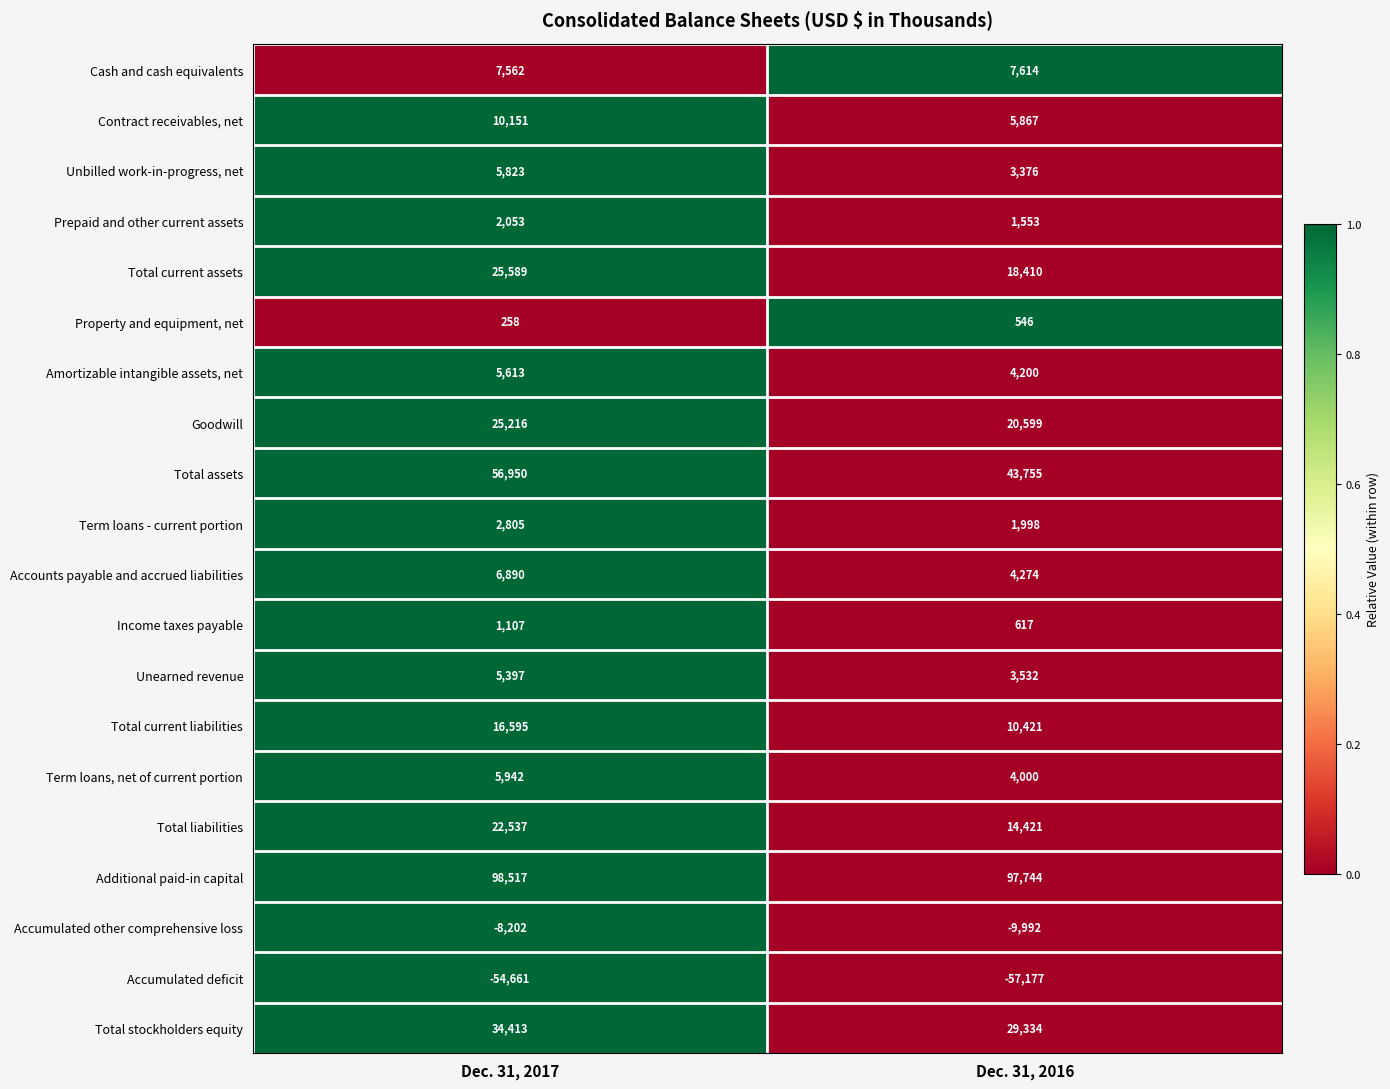

What is the sum of the Total current liabilities values at Dec. 31, 2016 and Dec. 31, 2017?

27016